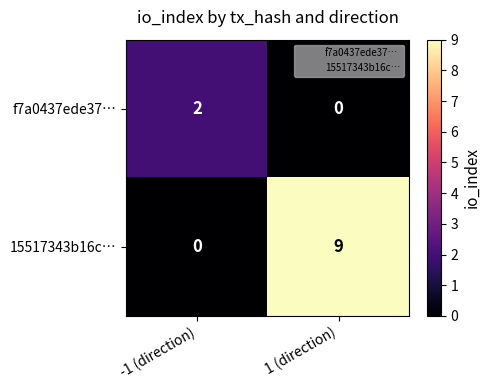

Count the number of data series in this chart.

2